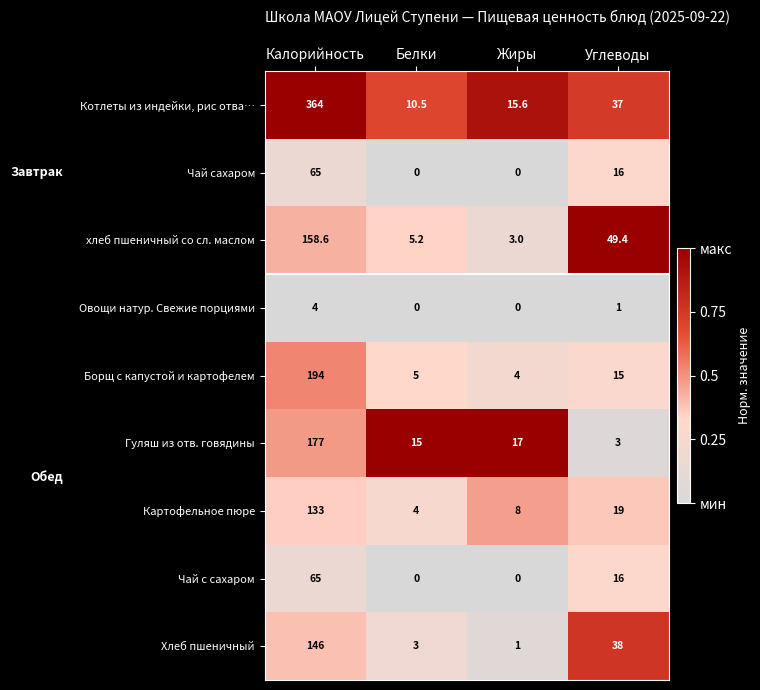

Which series has the largest total across all categories?

Котлеты из индейки, рис отва…